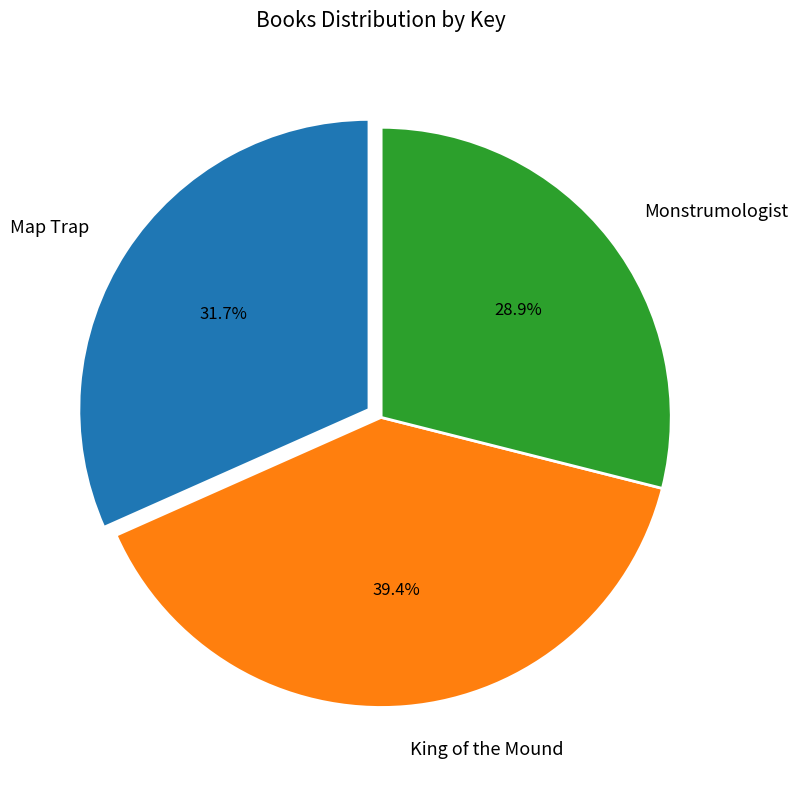

Which category has the smallest portion of the pie?

Monstrumologist